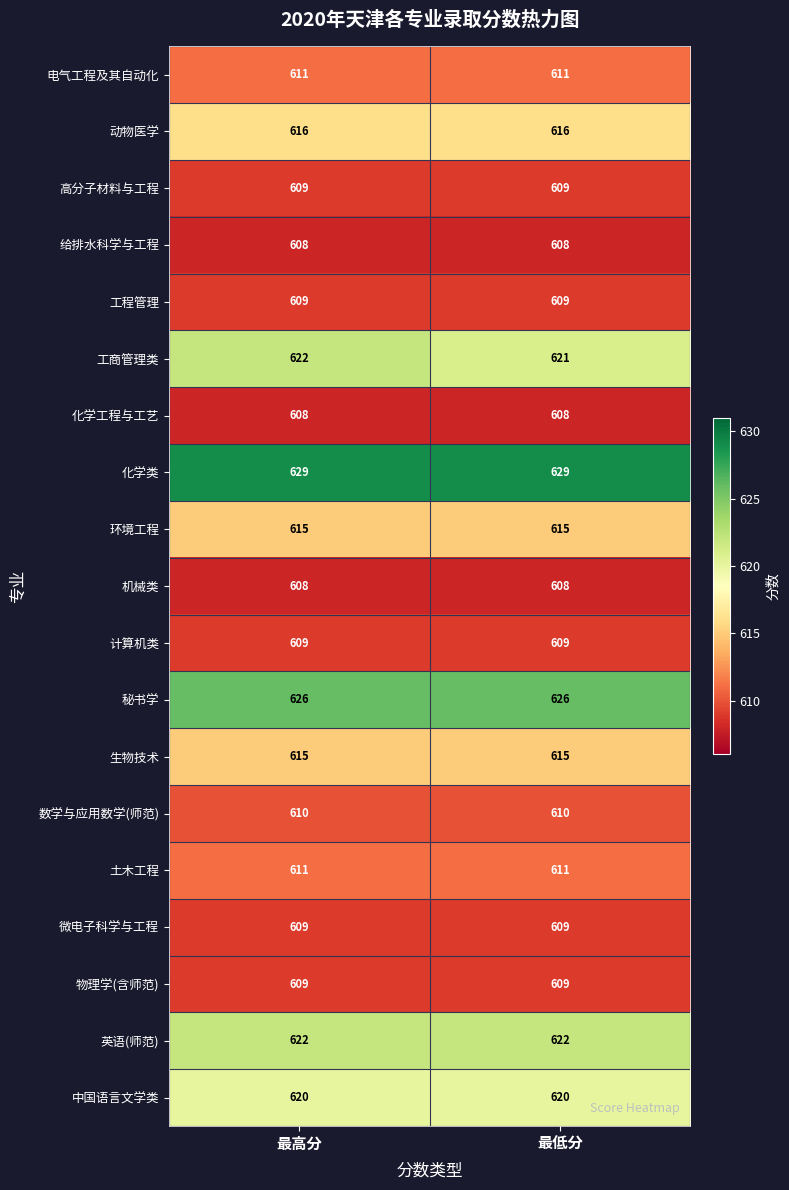

What is the difference between the highest and lowest values at 最高分?

21